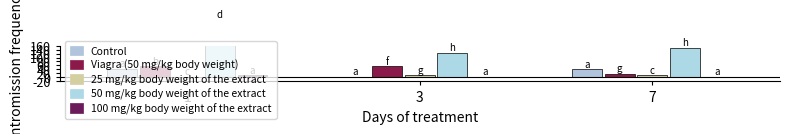

How many bars are there in each group?

5